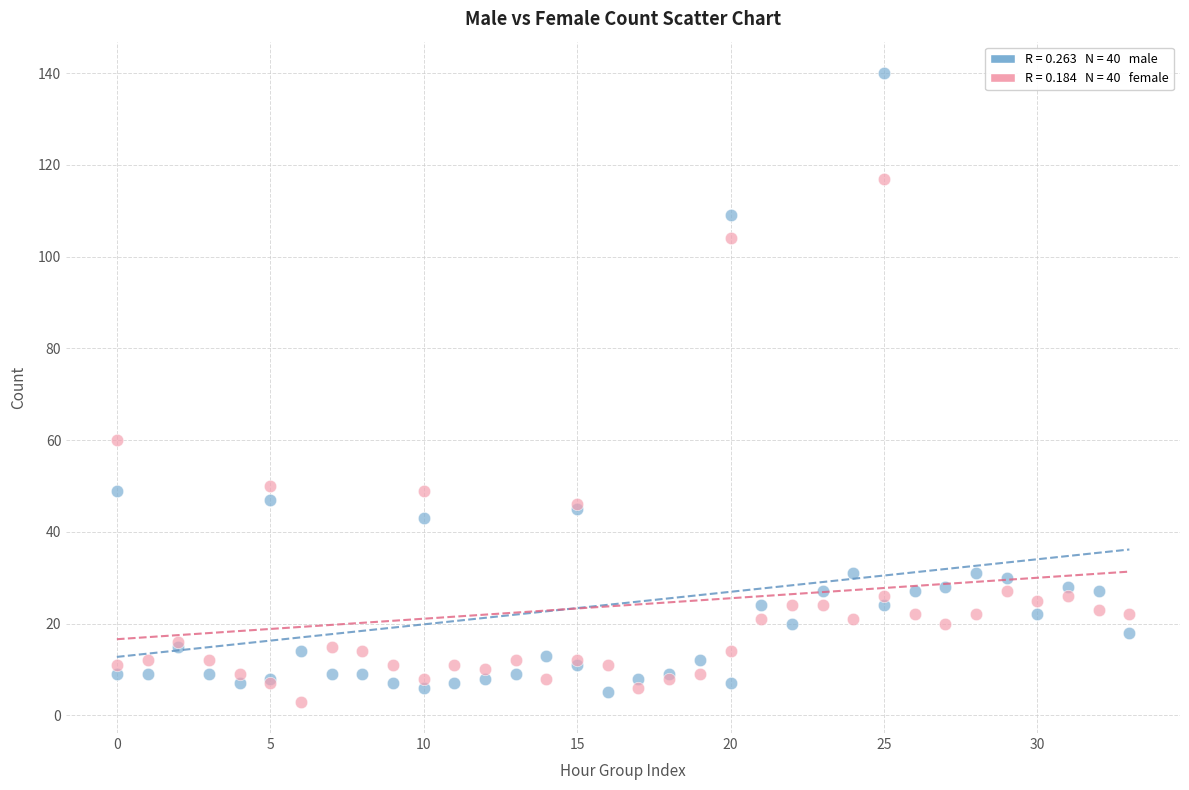

Across all series, what Y value is closest to 71?

60